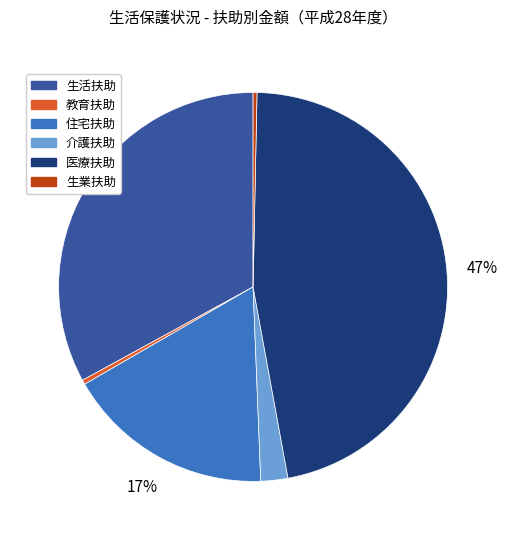

Does any single category account for the majority?

No